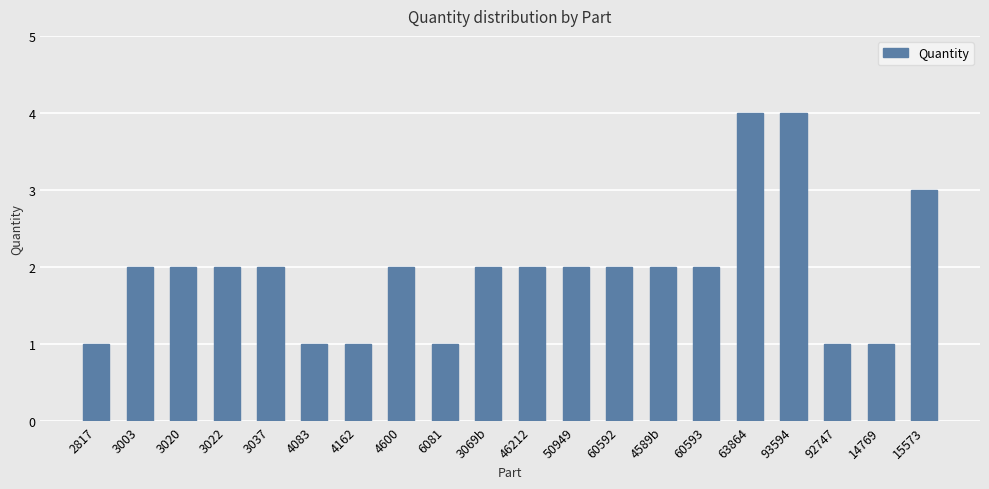

What is the difference between the maximum and minimum values?

3